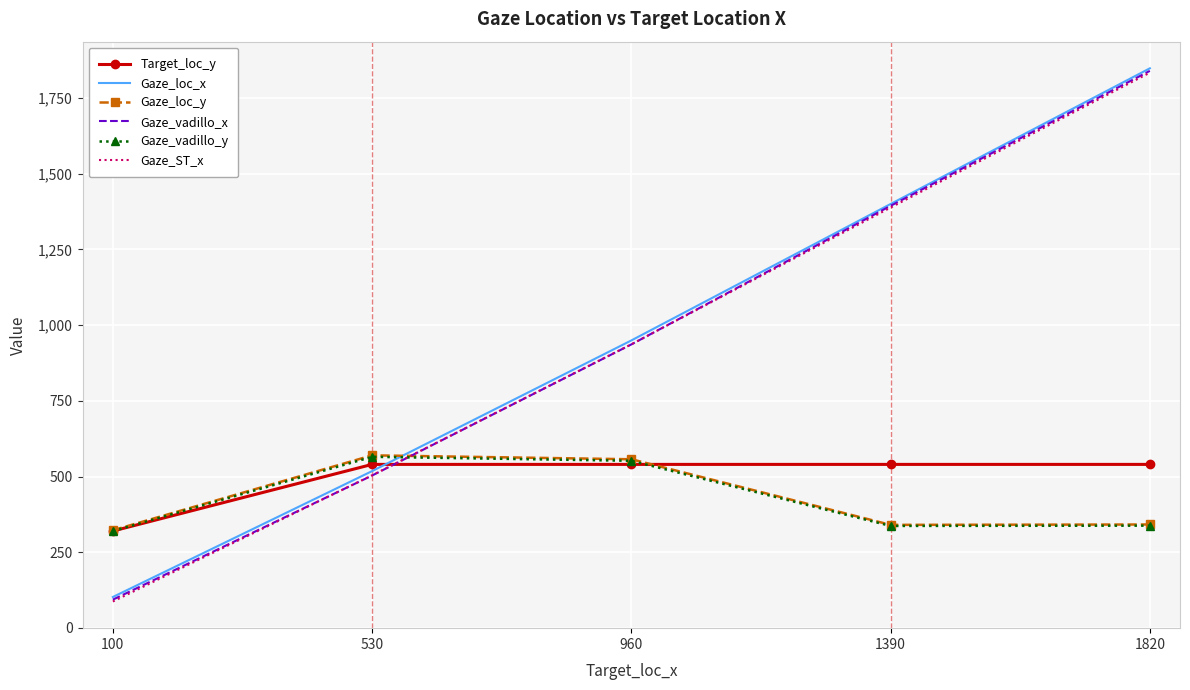

What is the minimum value shown in the chart?

87.3